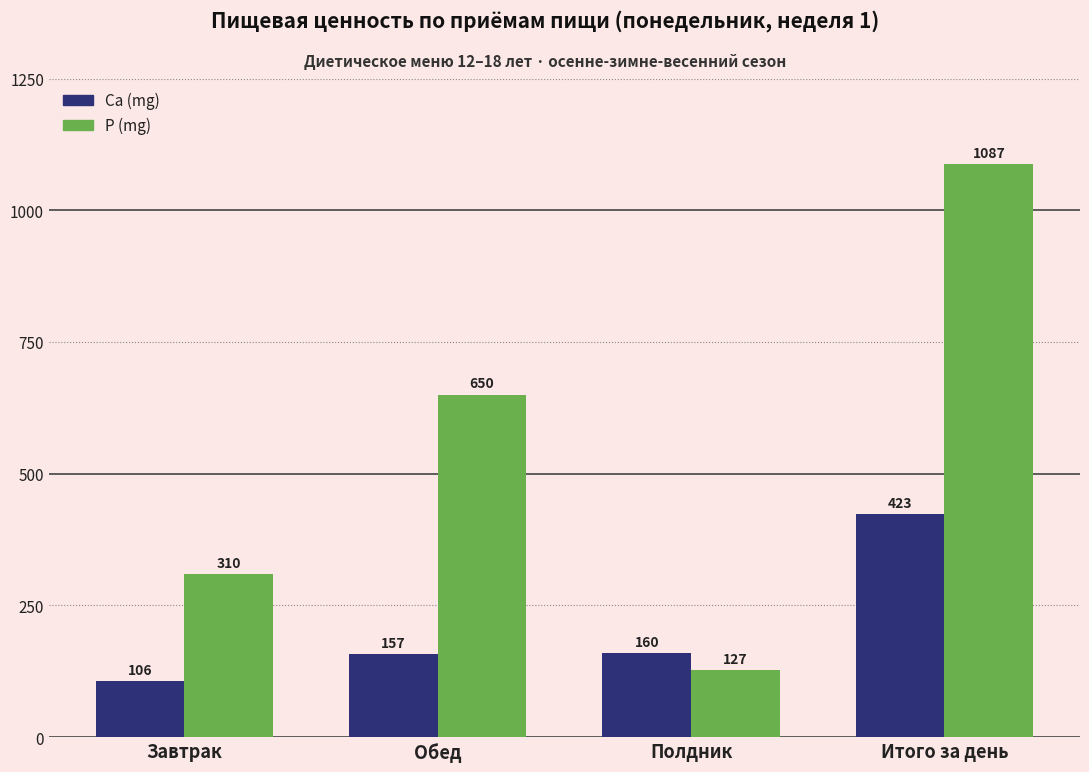

At which label is P (mg) closest to 607?

Обед